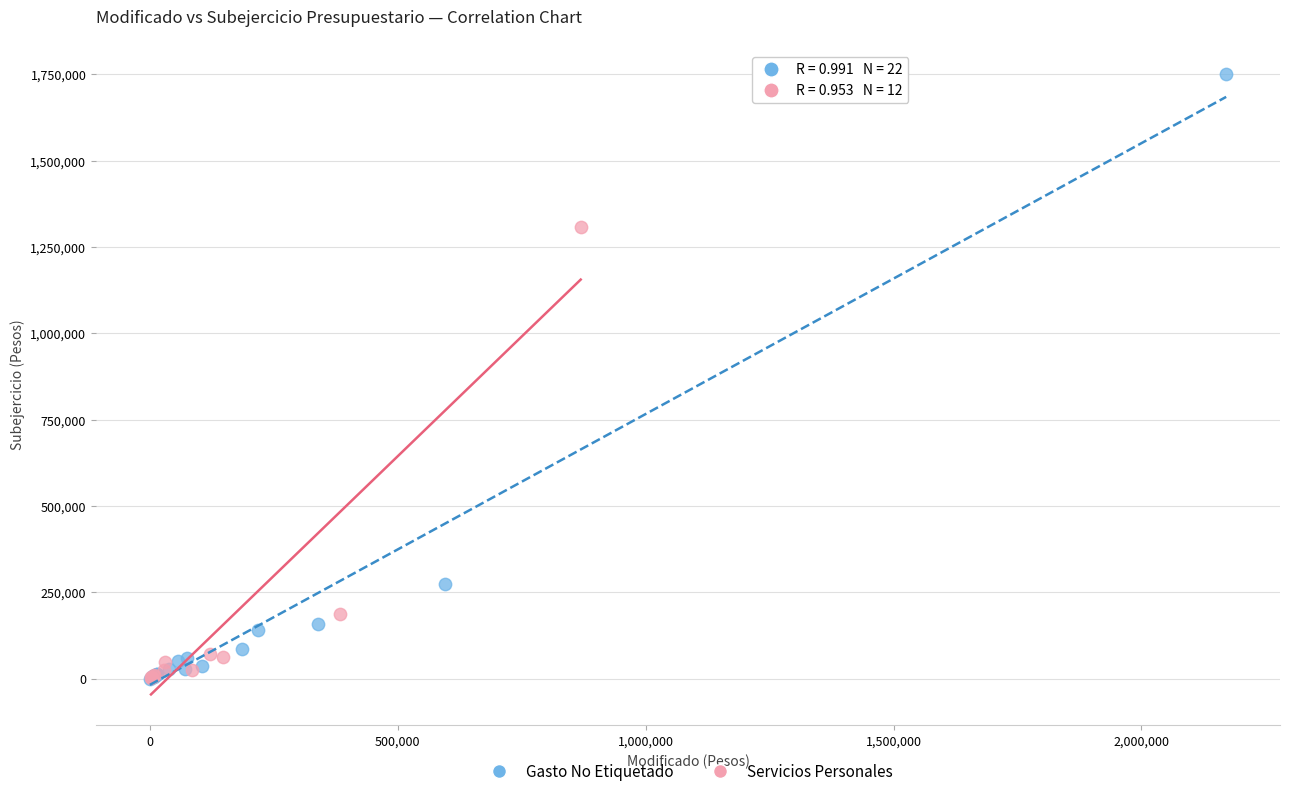

What are all the series names shown in the legend?

Gasto No Etiquetado, Servicios Personales